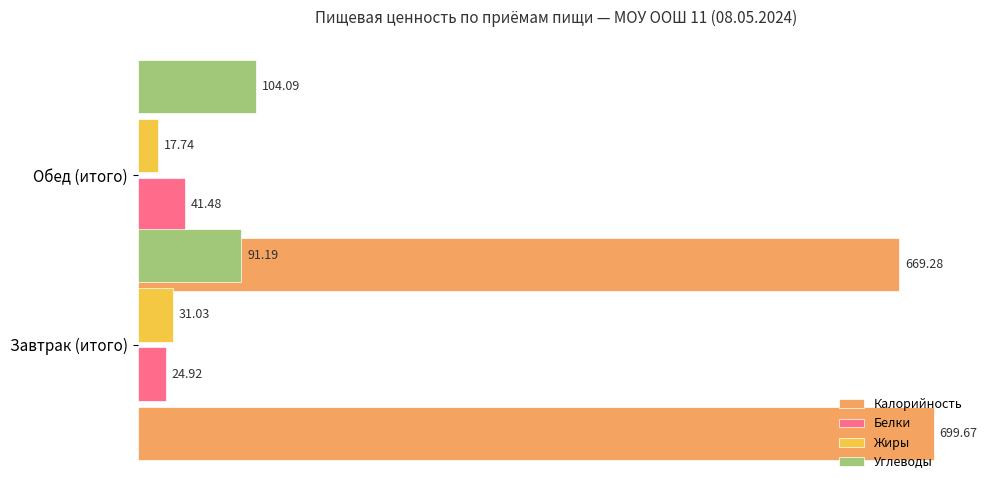

What is the value of the Белки bar at the 1st from the left?

24.9